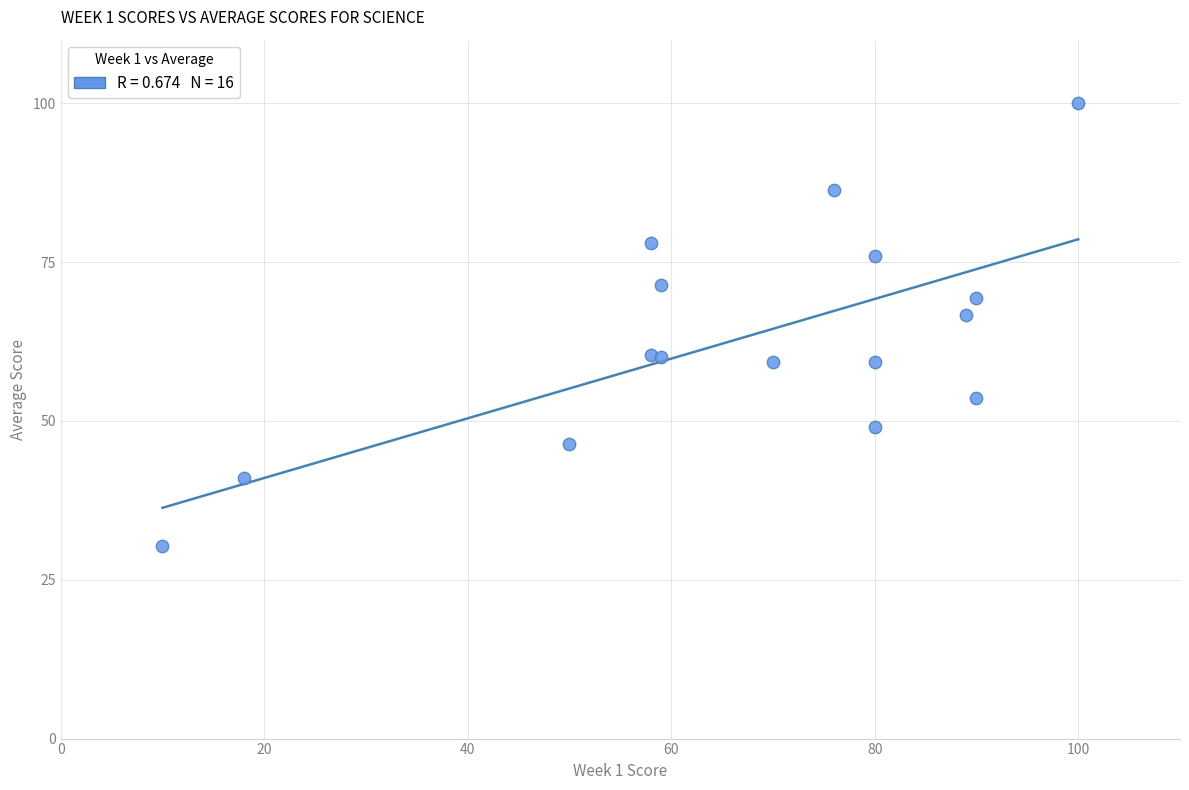

What Y value in the scatter plot is closest to 65?

66.7